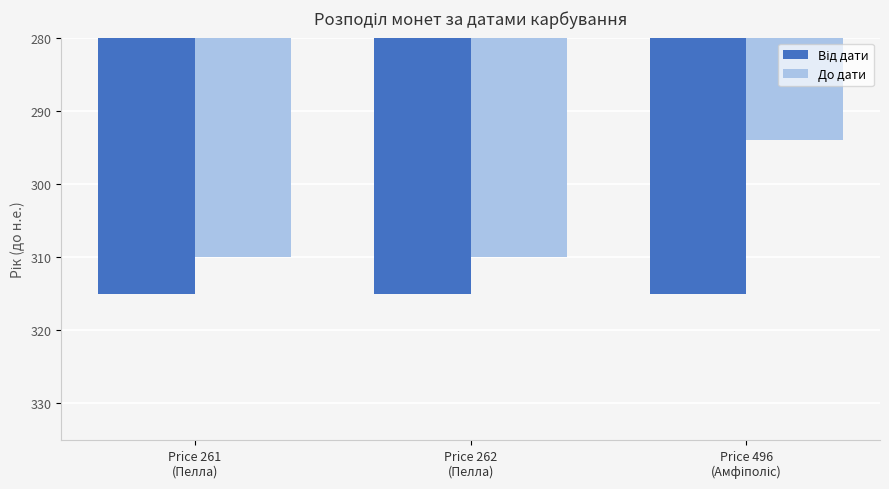

What is the difference between the maximum and minimum values in the До дати series?

16